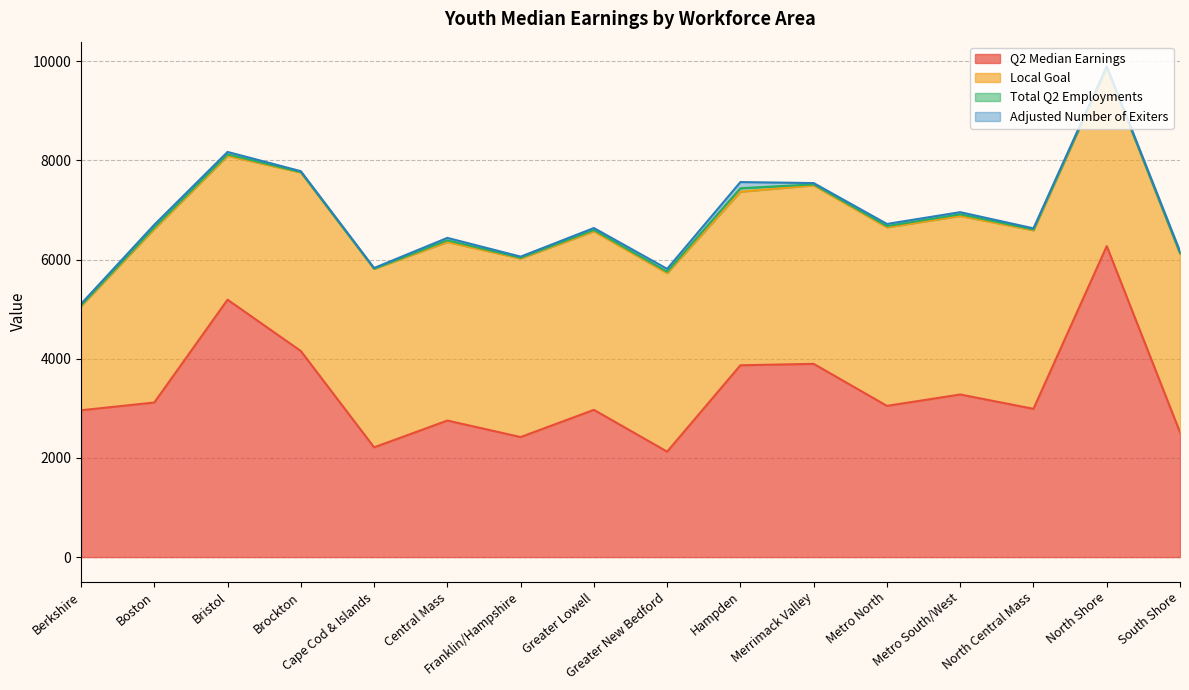

How many data points does each series have?

16